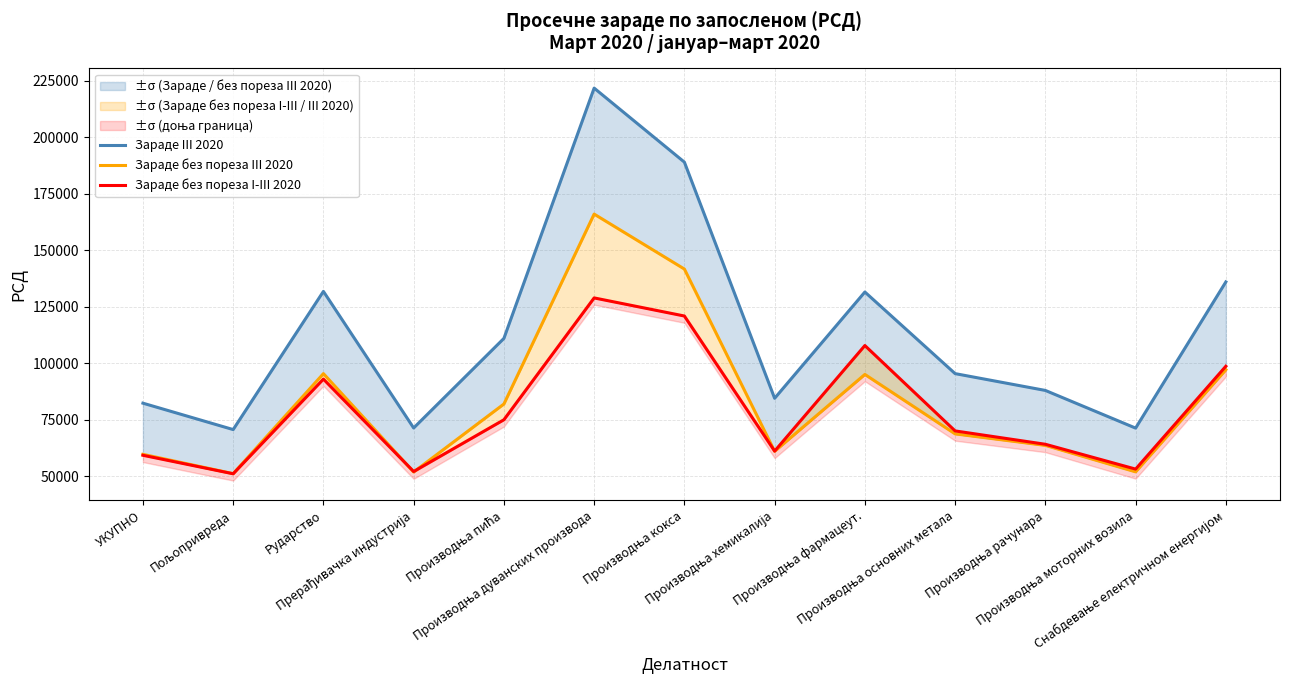

At which category does the chart reach its minimum across all series?

Пољопривреда